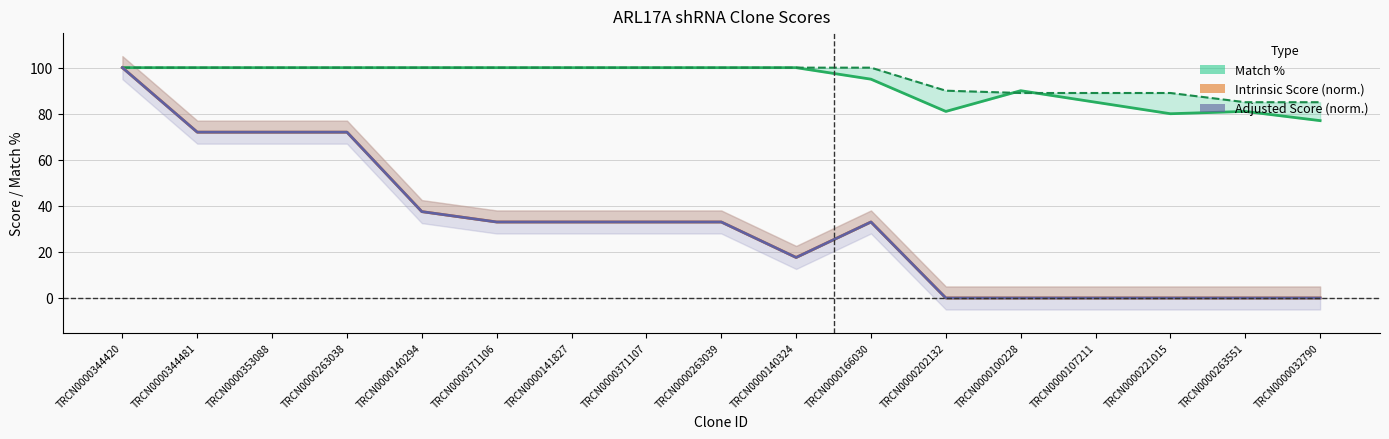

True or false: Match % has more than 0 points higher than both neighbors.

True